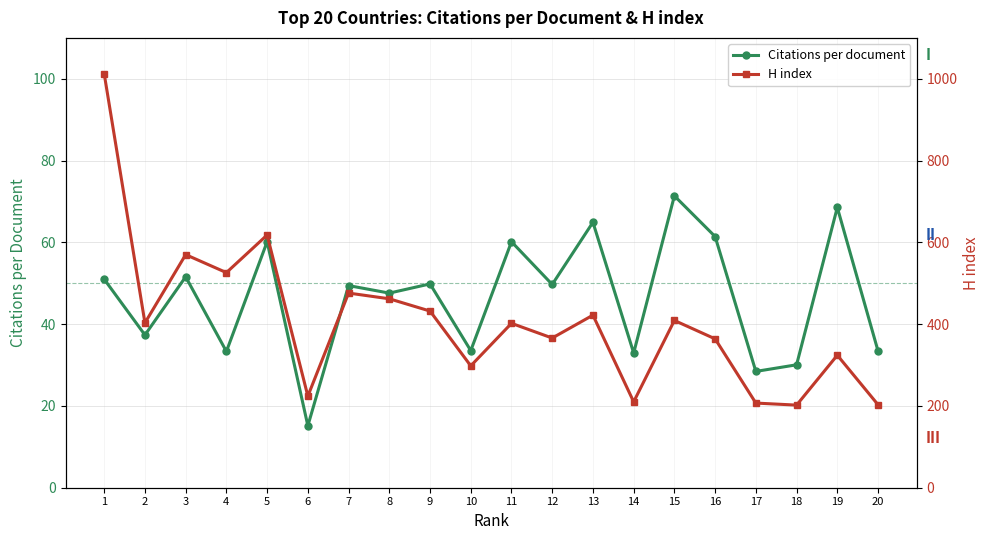

True or false: H index and Citations per document intersect in this chart.

False